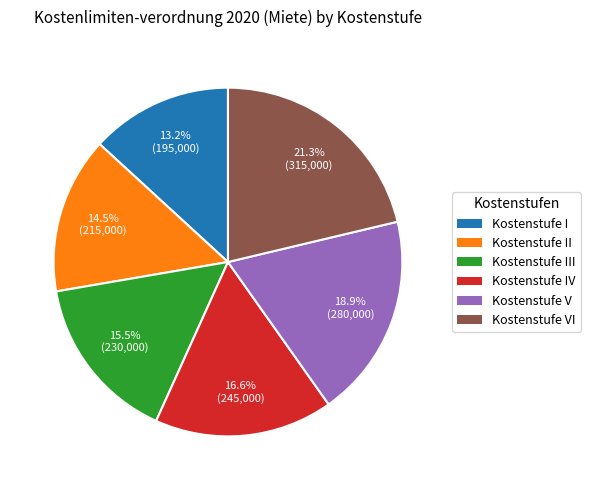

Which category has the smallest portion of the pie?

Kostenstufe I